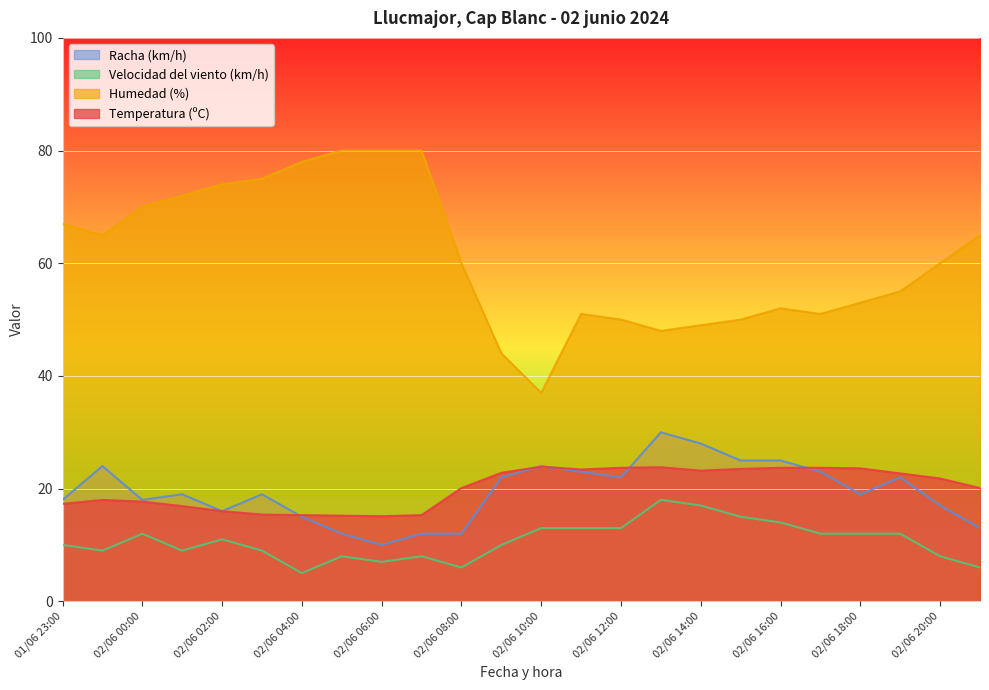

How many interior local valleys does the Racha (km/h) series have?

5